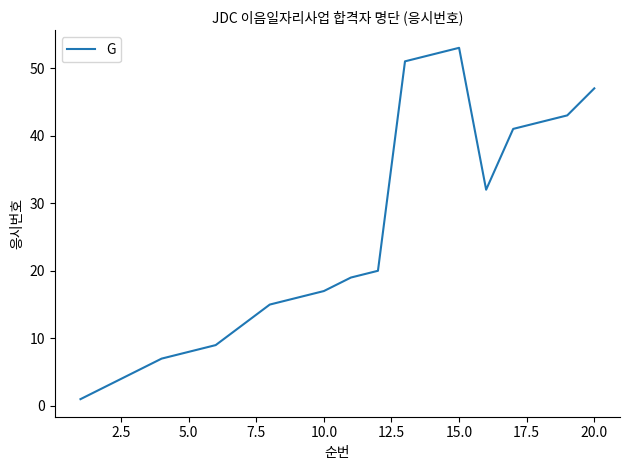

What is the difference between the maximum and minimum values?

52